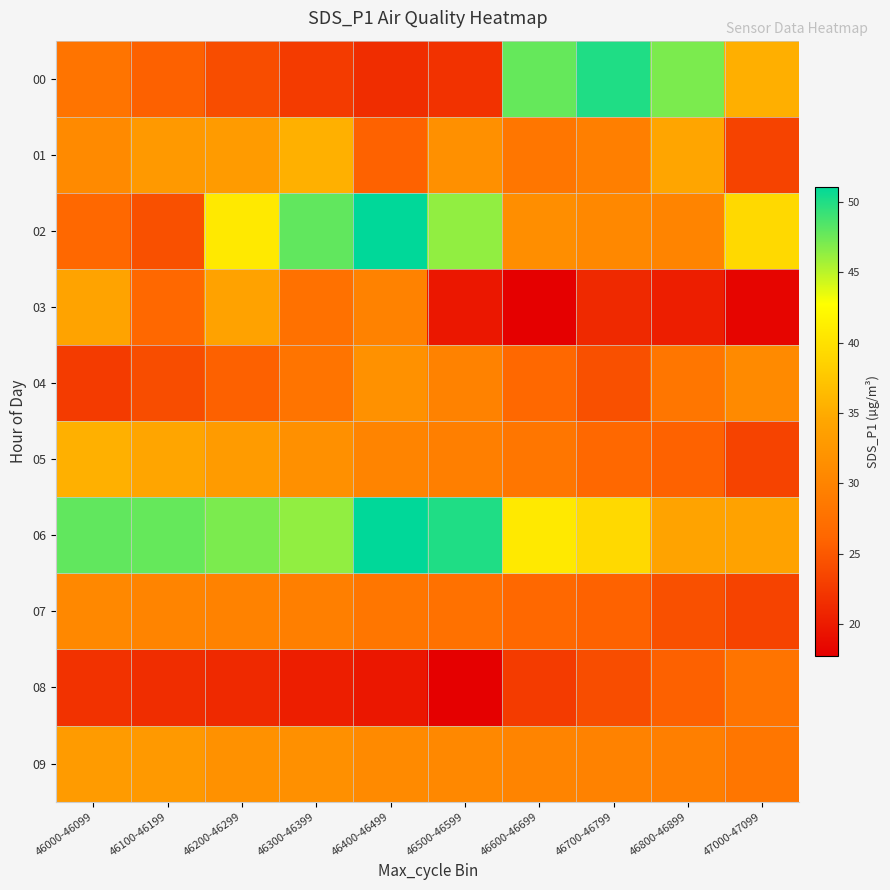

Which series has the largest total across all categories?

06